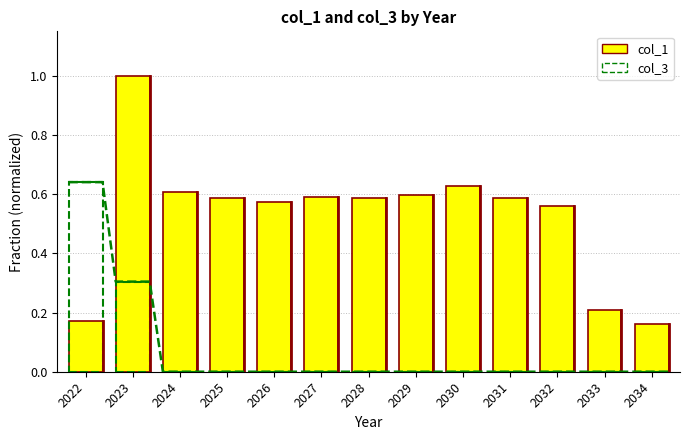

What are all the series names shown in the legend?

col_1, col_3